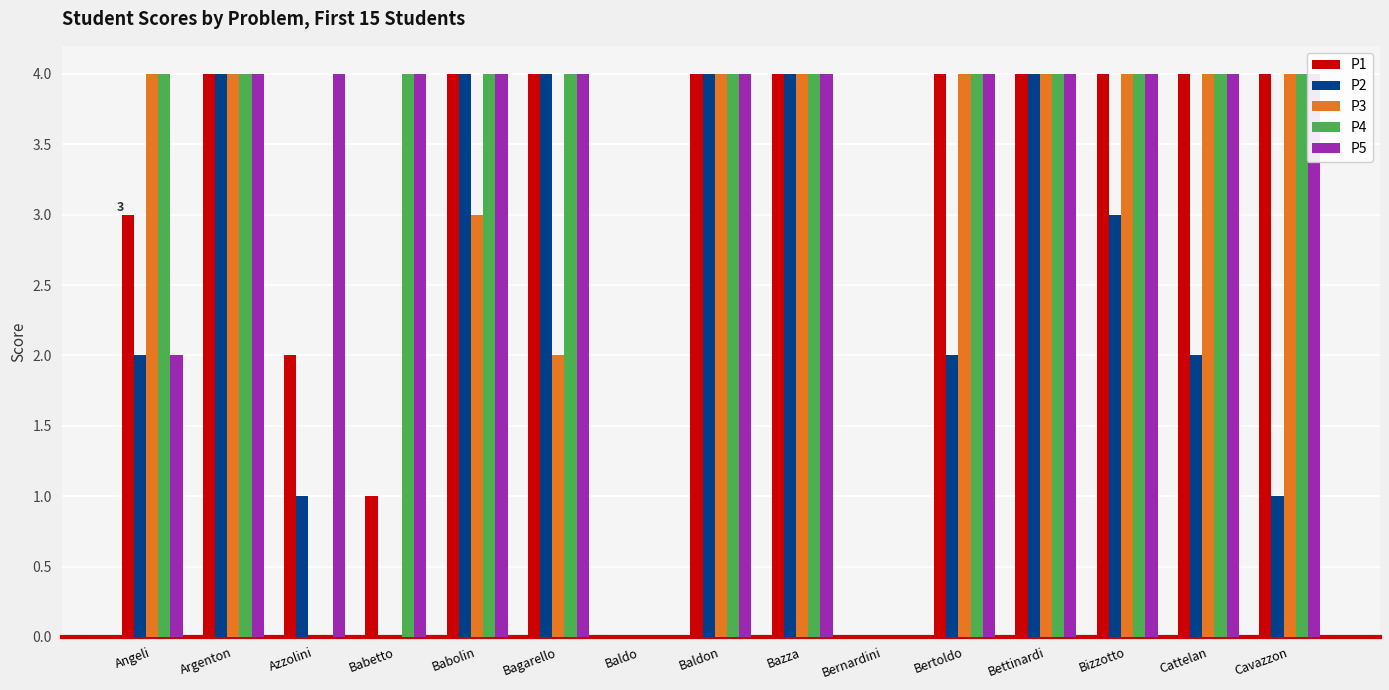

Are the bars grouped side by side (vs. stacked)?

Yes